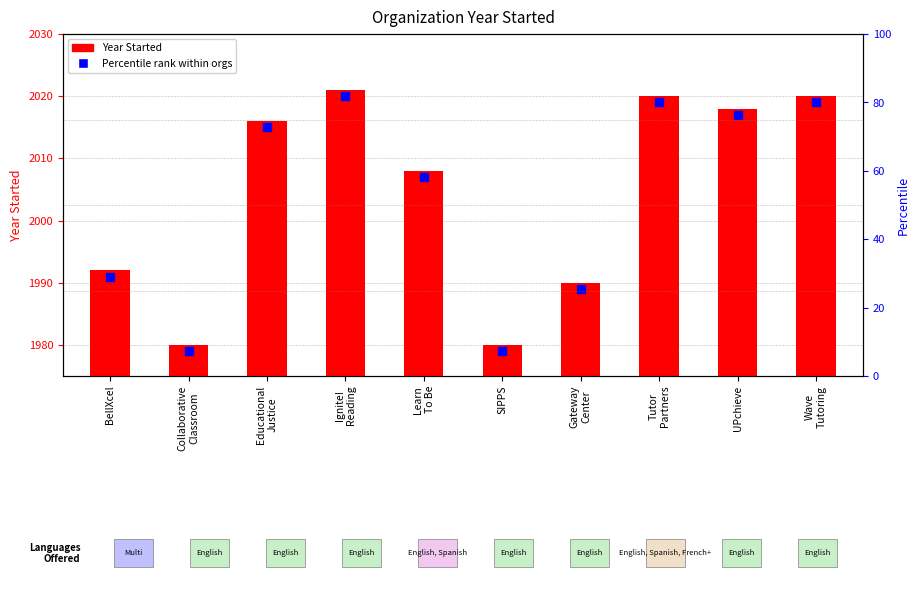

Approximately how many times larger is the value at Gateway
Center compared to Wave
Tutoring?

0.3